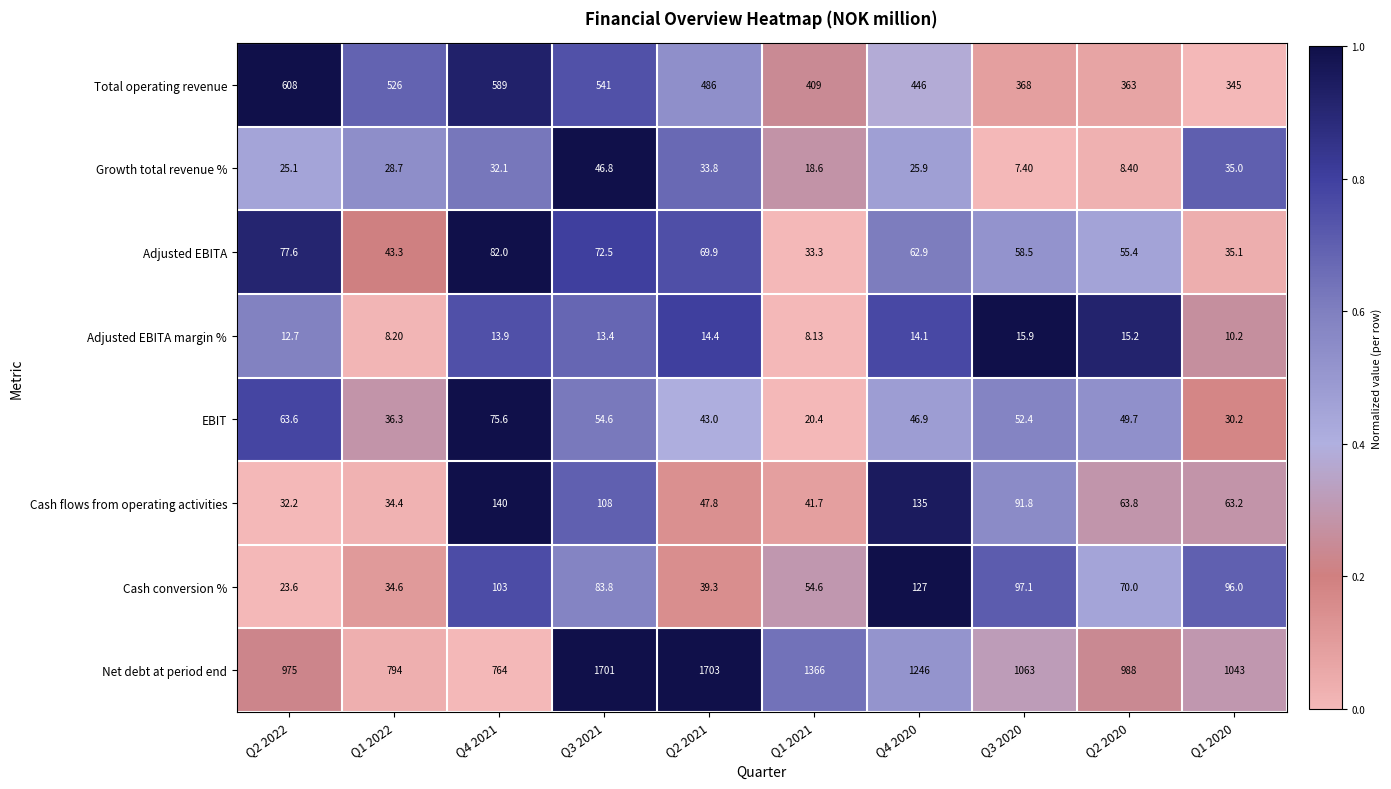

What is the spread (max minus min) of values at Q1 2020?

1032.8